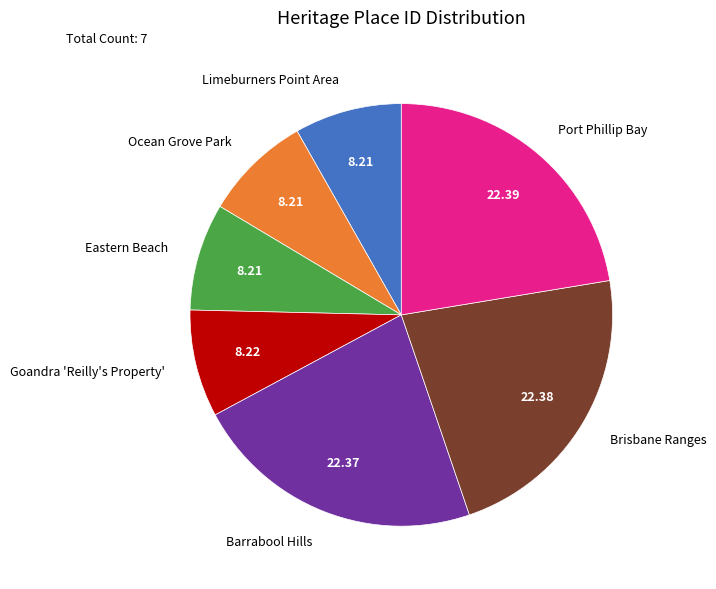

Between Port Phillip Bay and Eastern Beach, which is larger?

Port Phillip Bay